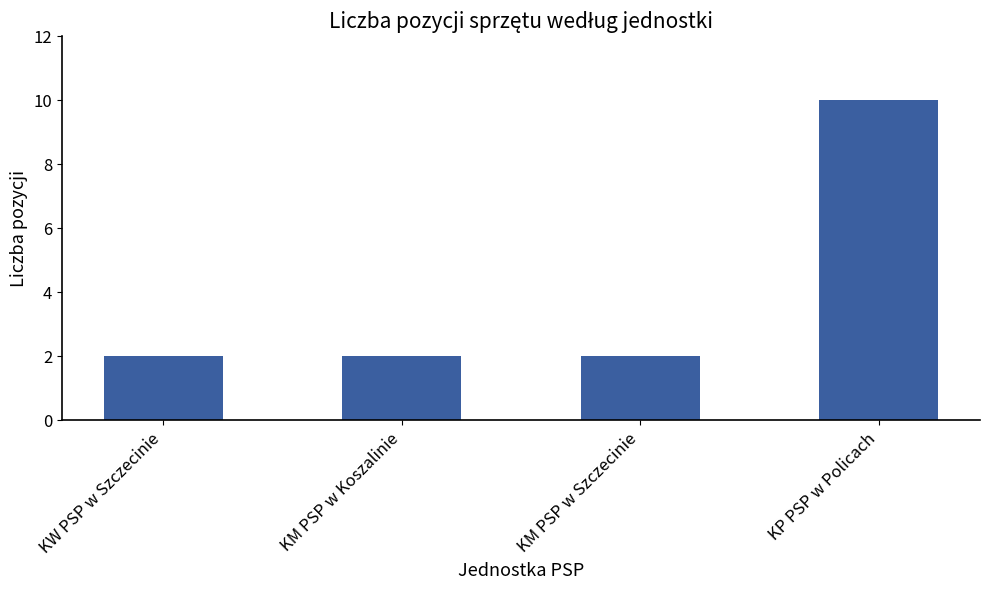

How many bars are there in total?

4